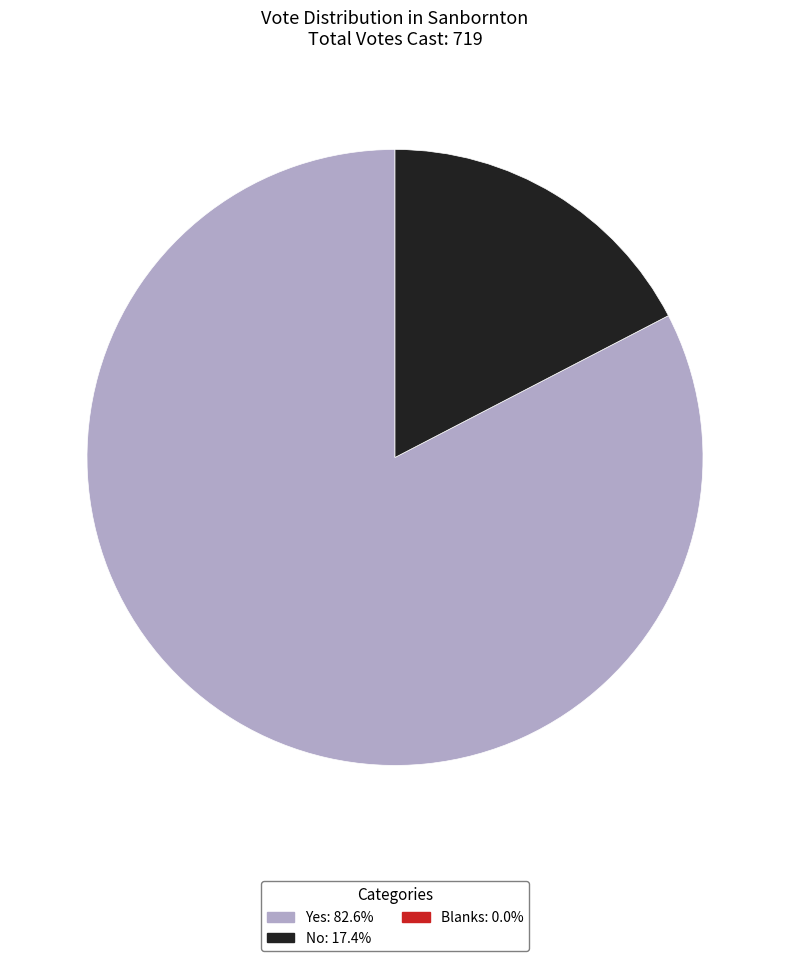

Is there any slice that represents more than half of the pie?

Yes